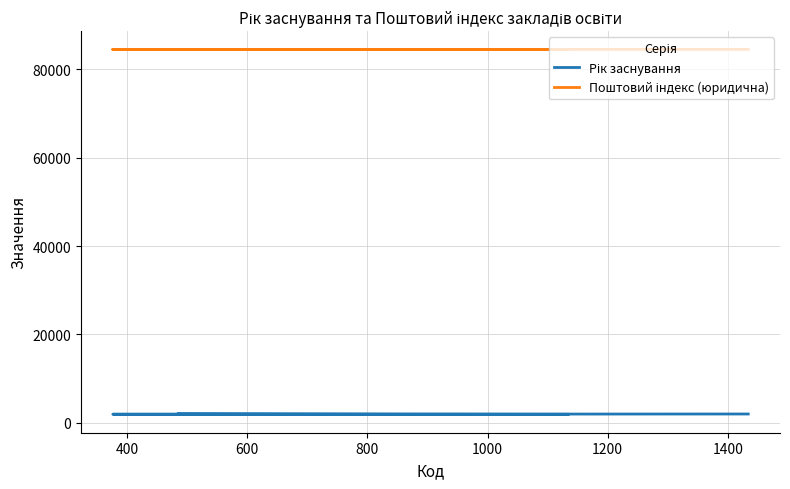

How many data points in Поштовий індекс (юридична) are above 84500?

1